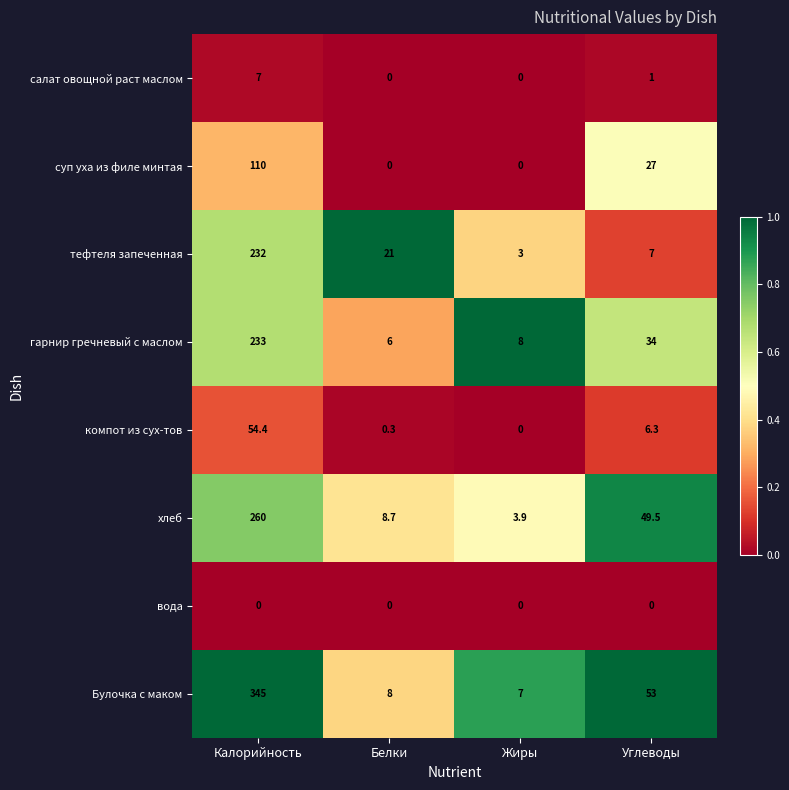

List the series in order of their peak value, highest first.

Булочка с маком, хлеб, гарнир гречневый с маслом, тефтеля запеченная, суп уха из филе минтая, компот из сух-тов, салат овощной раст маслом, вода